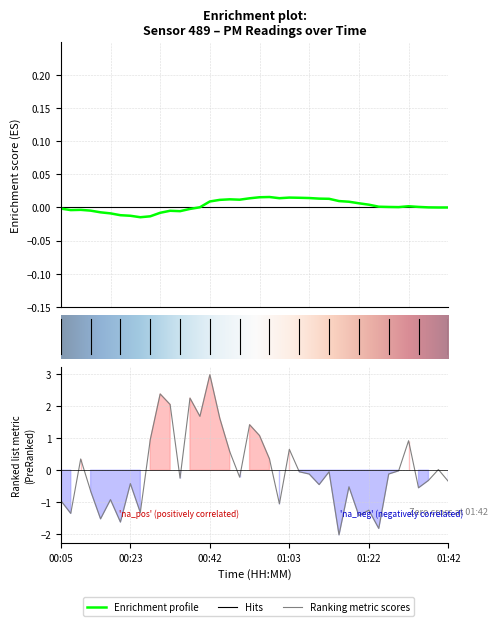

How many values exceed 0?

15